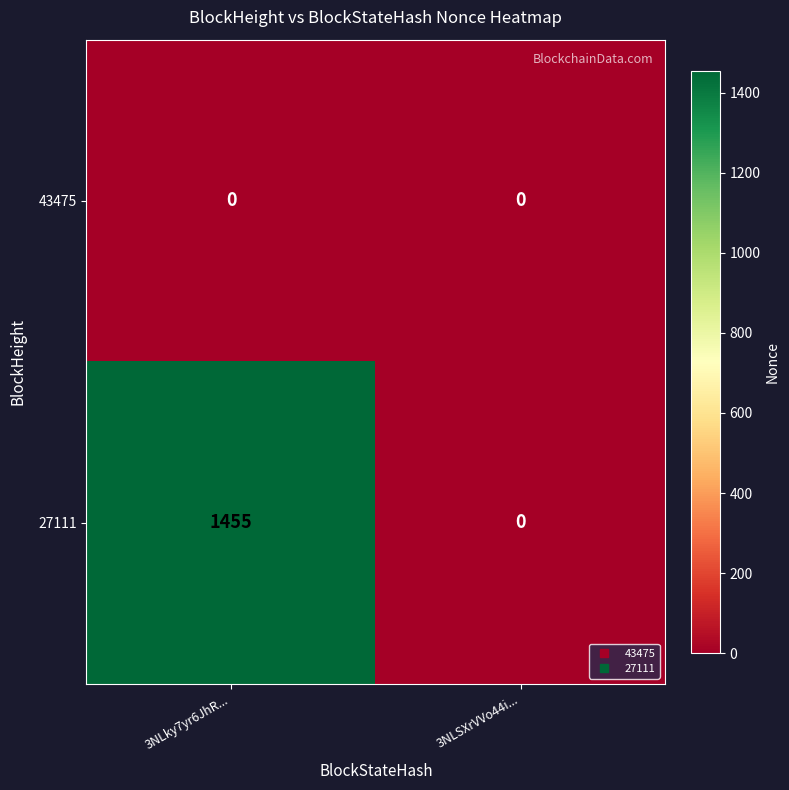

Which series has the largest range (max minus min)?

27111